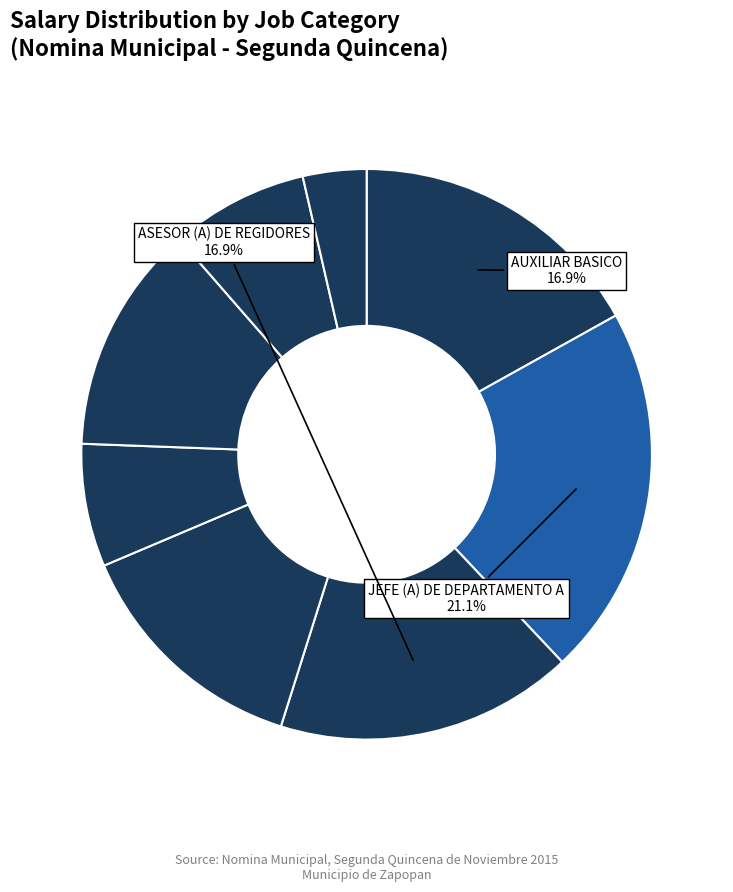

Does any single category account for the majority?

No